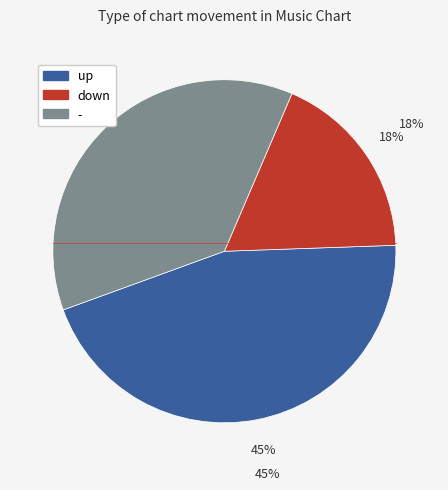

To the nearest percent, what is the average slice percentage?

33%